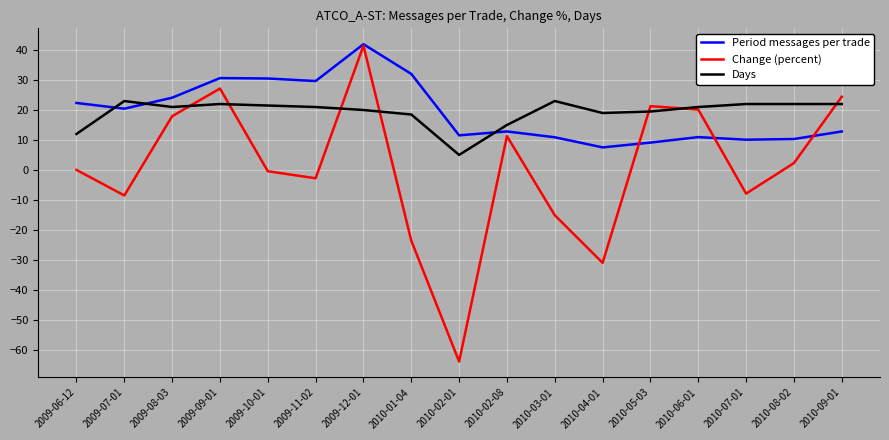

True or false: Period messages per trade and Days cross at least once.

True